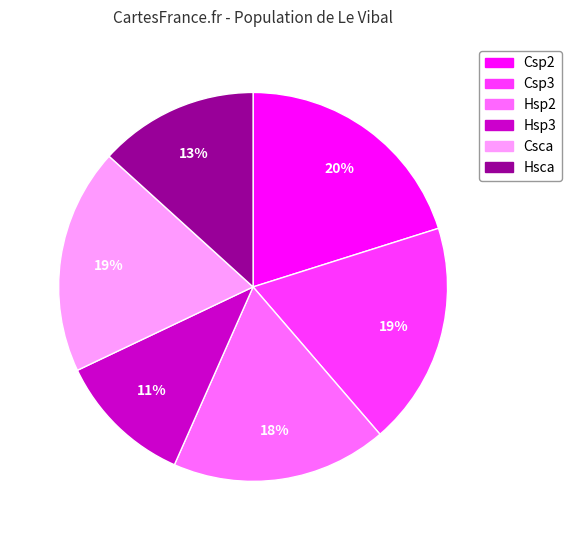

How many slices are in this pie chart?

6